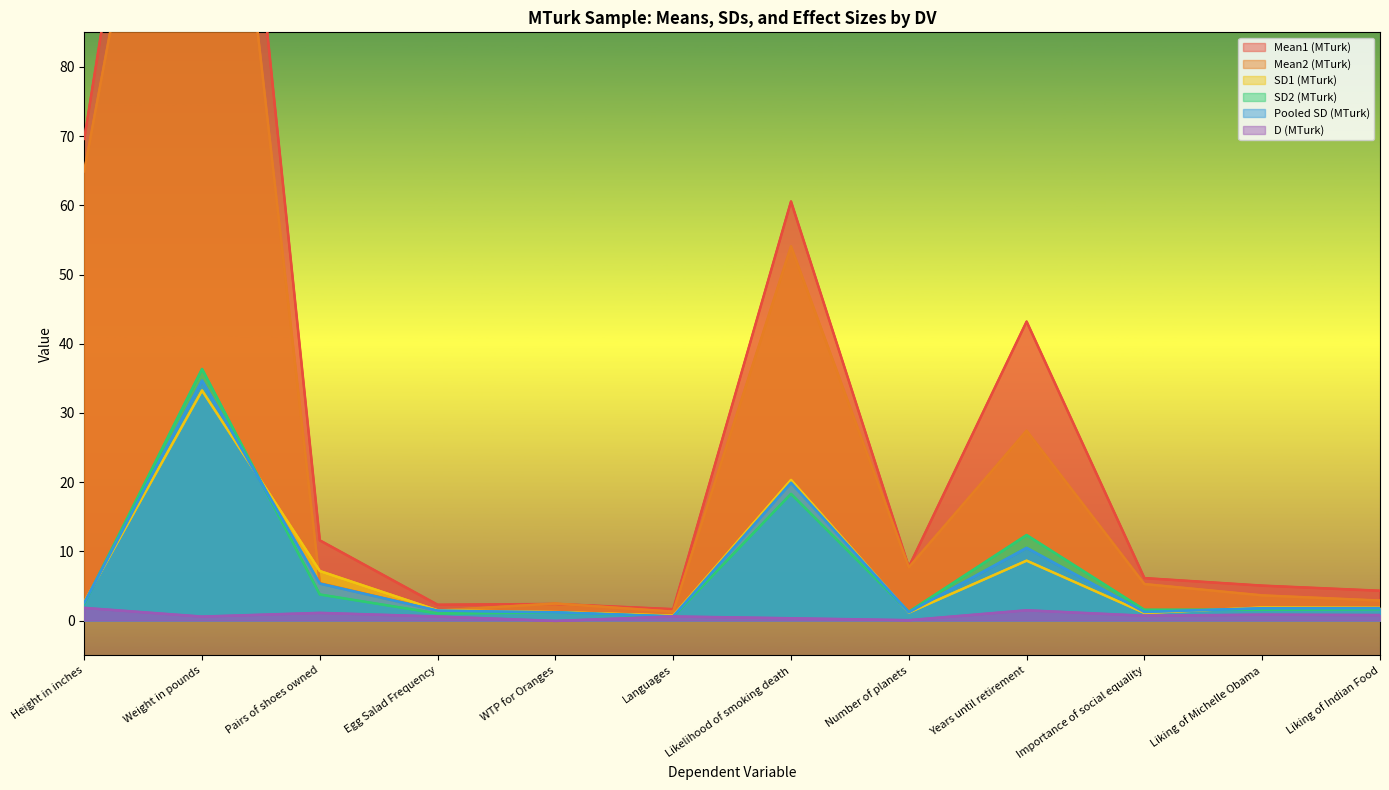

Rank the series by their maximum value, from lowest to highest.

D (MTurk), SD1 (MTurk), Pooled SD (MTurk), SD2 (MTurk), Mean2 (MTurk), Mean1 (MTurk)